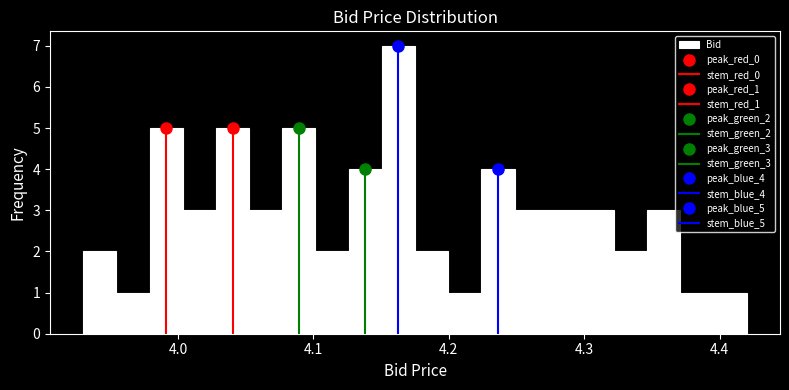

Around what value on the x-axis is the tallest bar? Give the approximate position of its centre, as read against the axis.

4.16